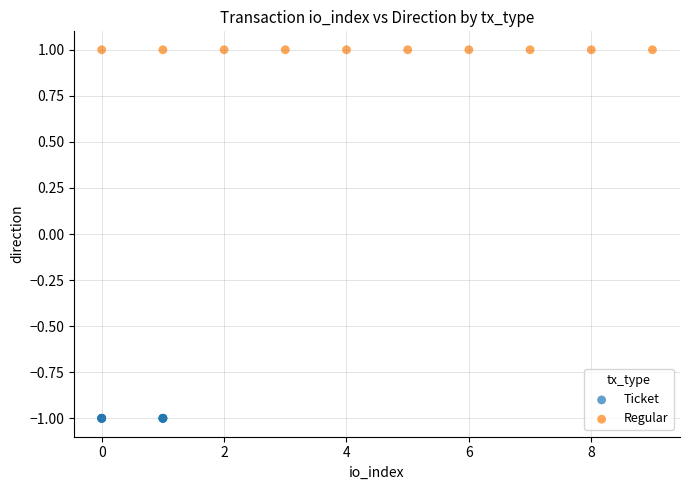

Which series reaches the maximum Y coordinate?

Regular